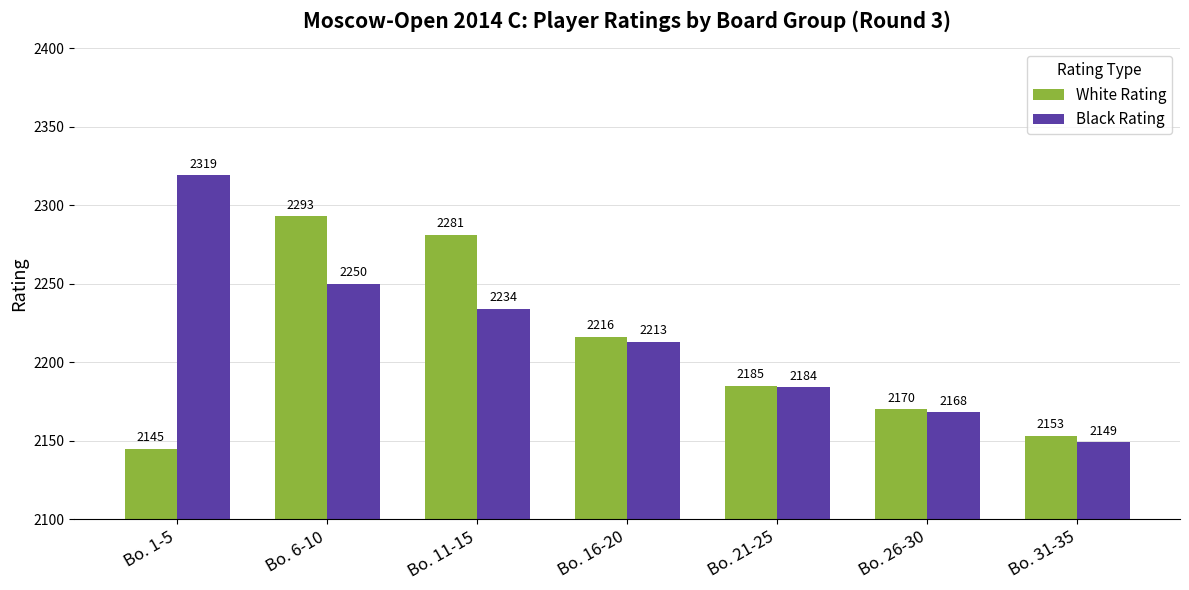

What is the maximum value shown in the chart?

2319